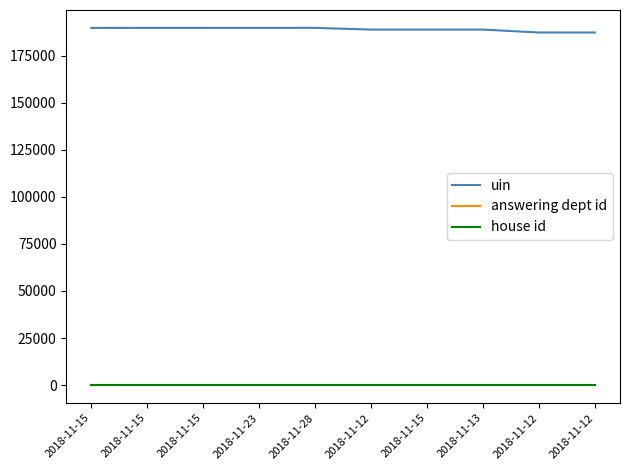

What are all the series names shown in the legend?

uin, answering dept id, house id